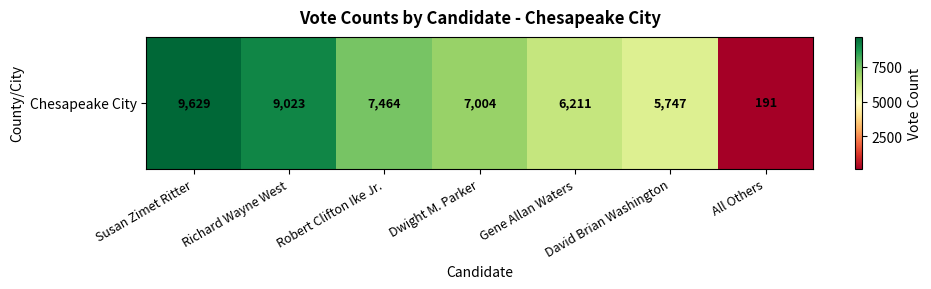

What is the ratio of the value at Dwight M. Parker to the value at Susan Zimet Ritter?

0.7